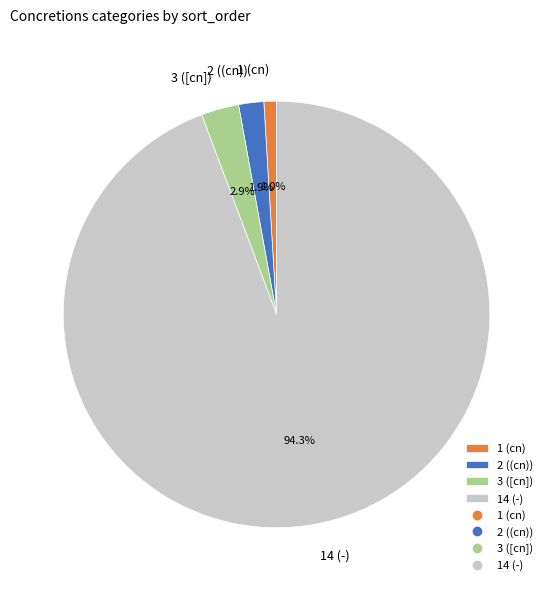

Combined, do 1 (cn) and 2 ((cn)) account for over 50%?

No